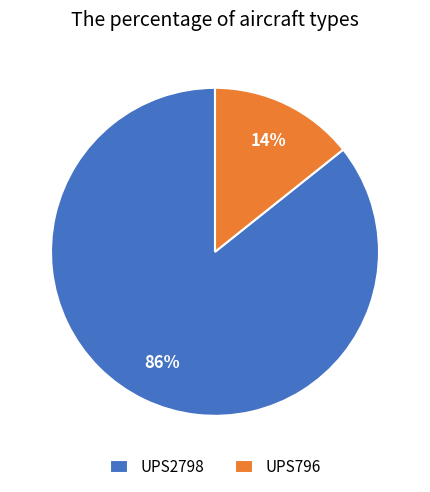

True or false: UPS2798 accounts for 93% of the total.

False